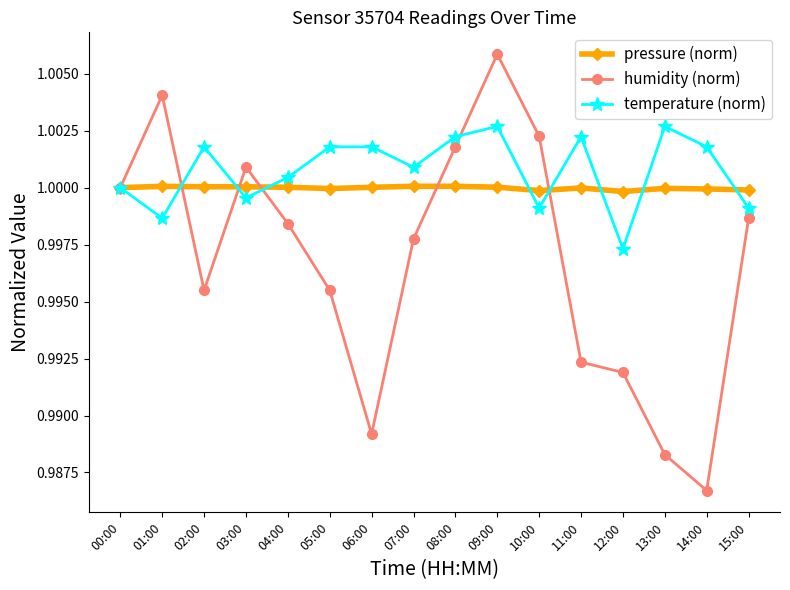

What position from the right is 03:00?

13